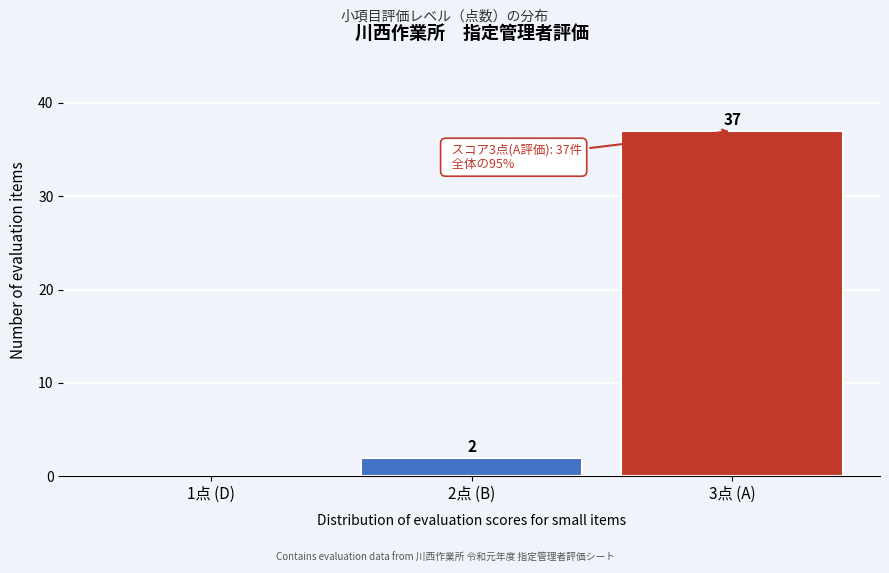

Reading left to right, list all the values displayed in this chart.

1点 (D)=0	2点 (B)=2	3点 (A)=37